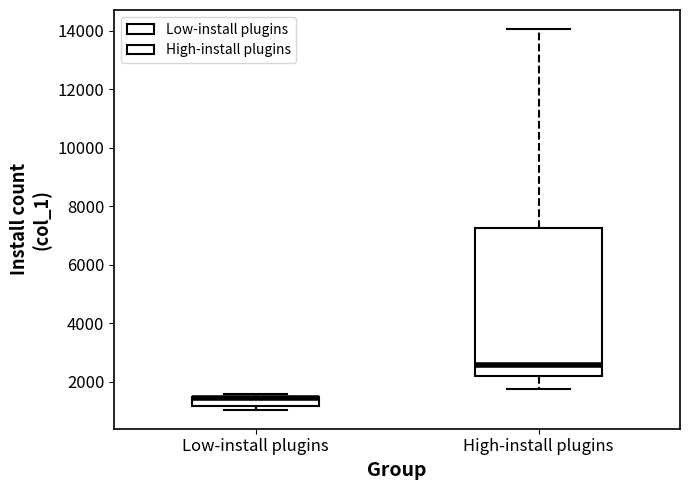

Where does the upper whisker of the box for High-install plugins end on the y-axis? The values are not printed on the chart, so give them approximately, as read against the axis.

14000